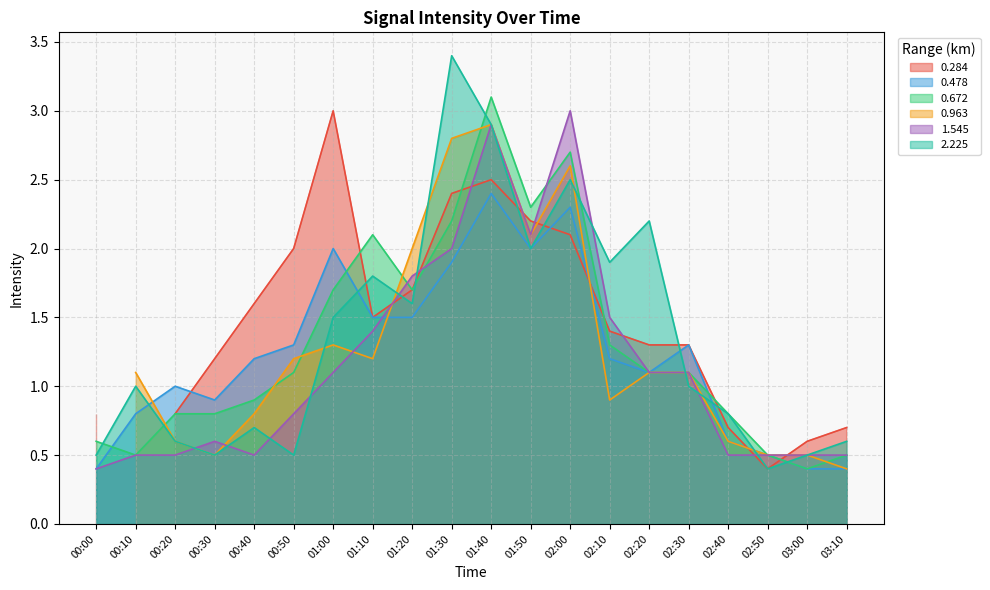

True or false: 0.672 and 0.478 cross at least once.

True